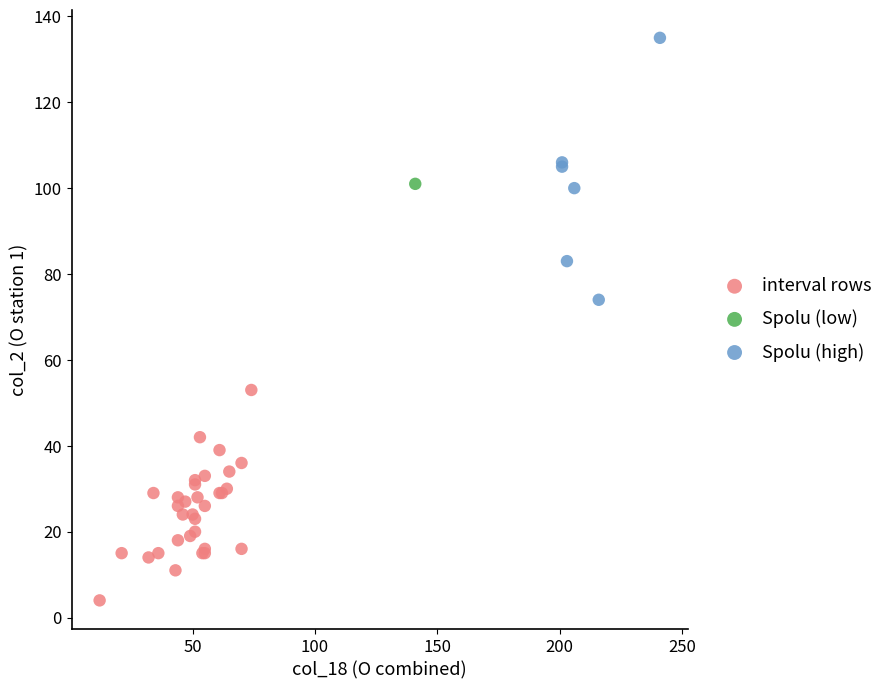

What are all the series names shown in the legend?

interval rows, Spolu (low), Spolu (high)